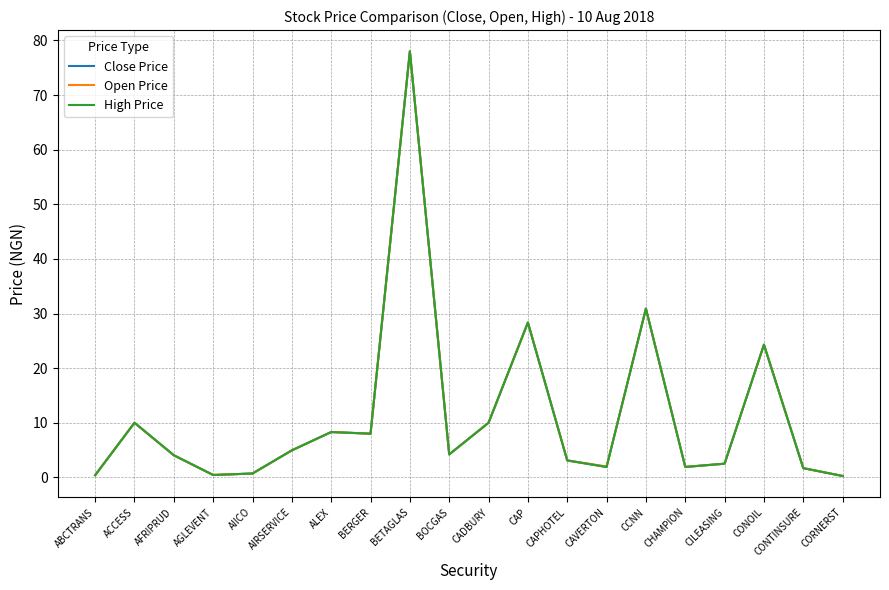

What value does the Open Price series have at CCNN?

30.9